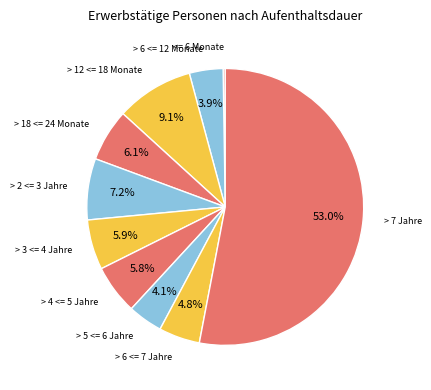

Which has a higher value, > 3 <= 4 Jahre or > 6 <= 12 Monate?

> 3 <= 4 Jahre